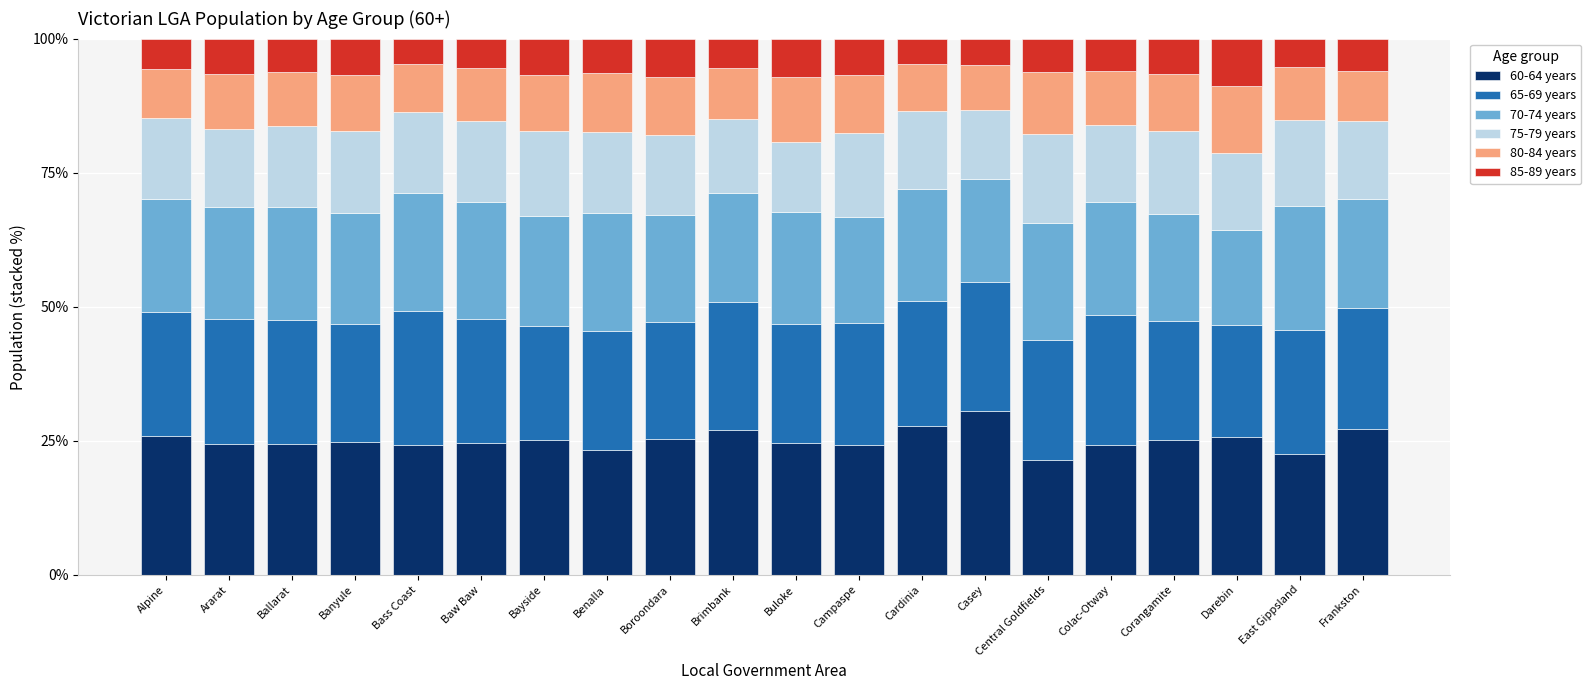

The 60-64 years series shows 11.9 at Central Goldfields. True or false?

False